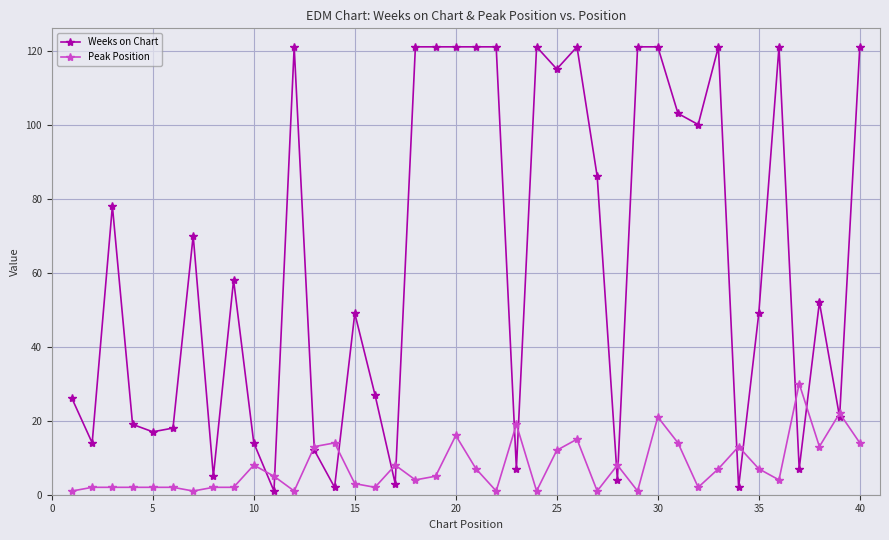

How many data points in Weeks on Chart are less than 58?

20